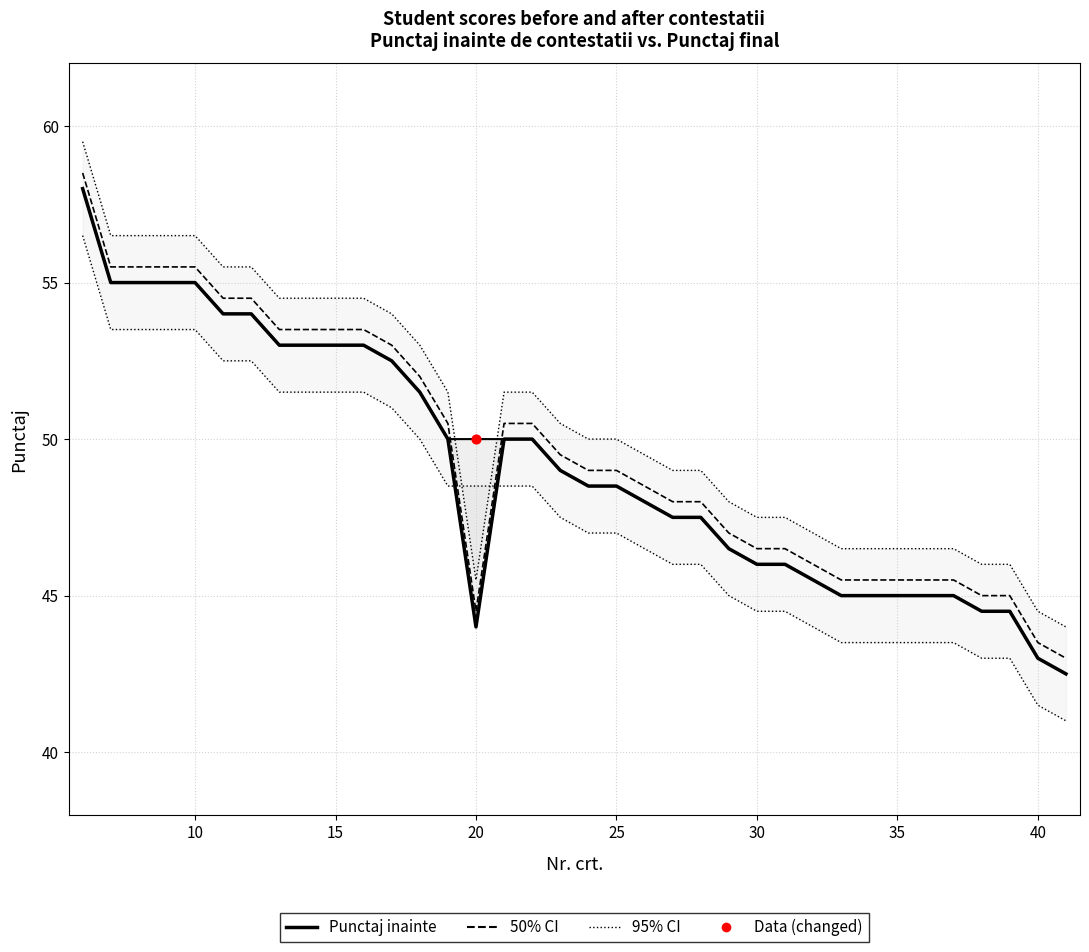

Which series reaches the maximum Y coordinate?

95% CI